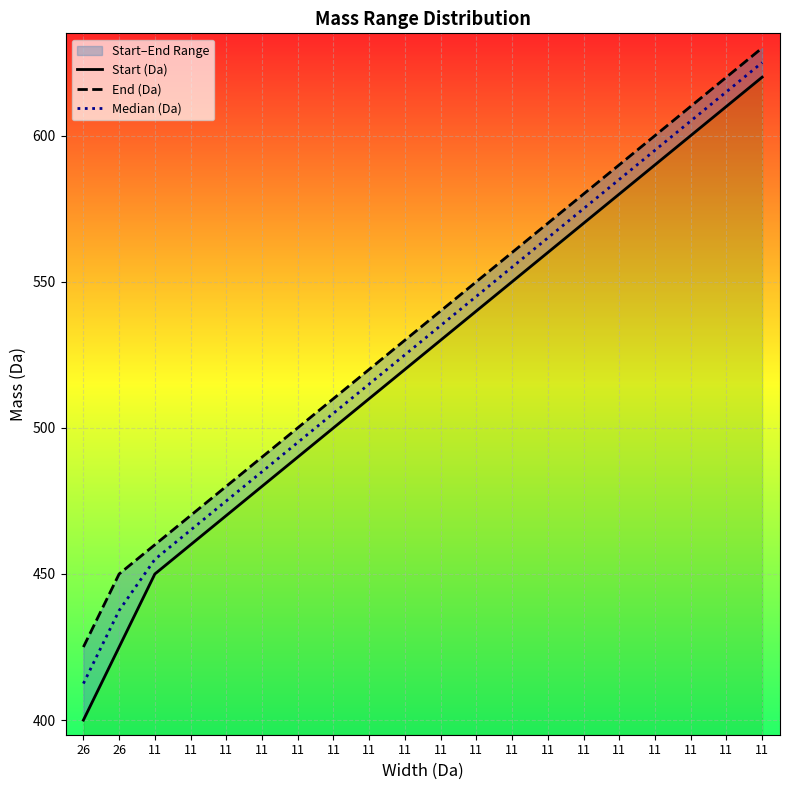

Count the number of data series in this chart.

3